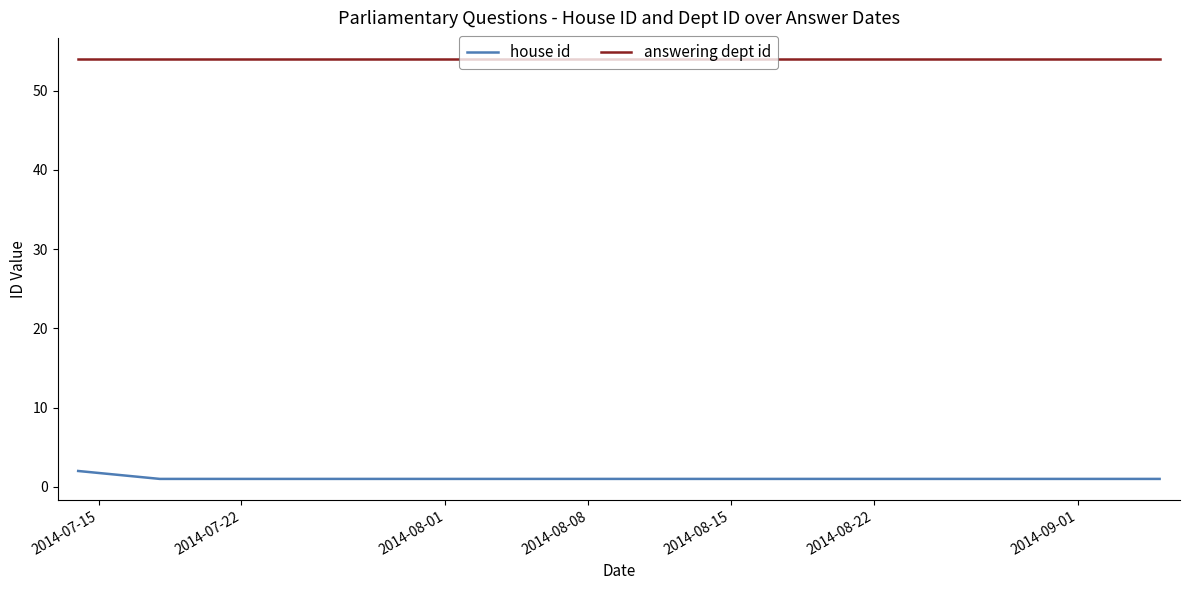

Does the chart display data point markers on the line(s)?

No